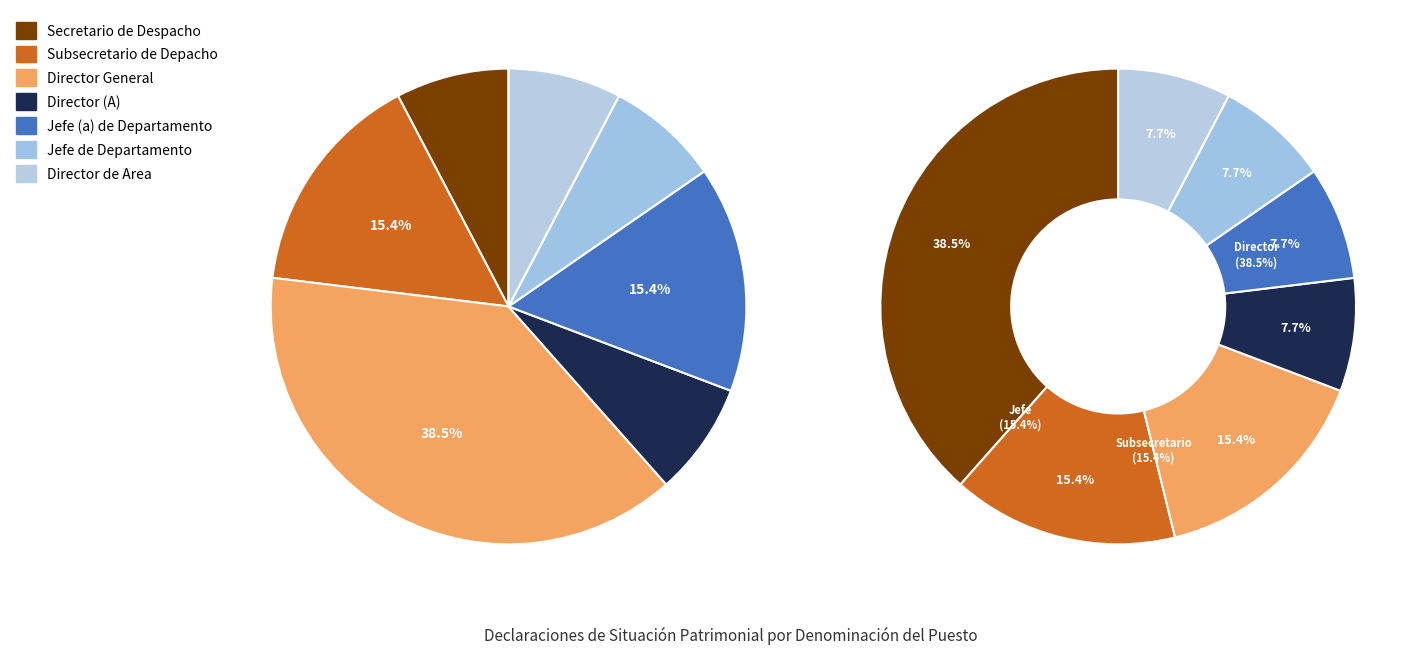

Is there a majority slice in this chart?

No